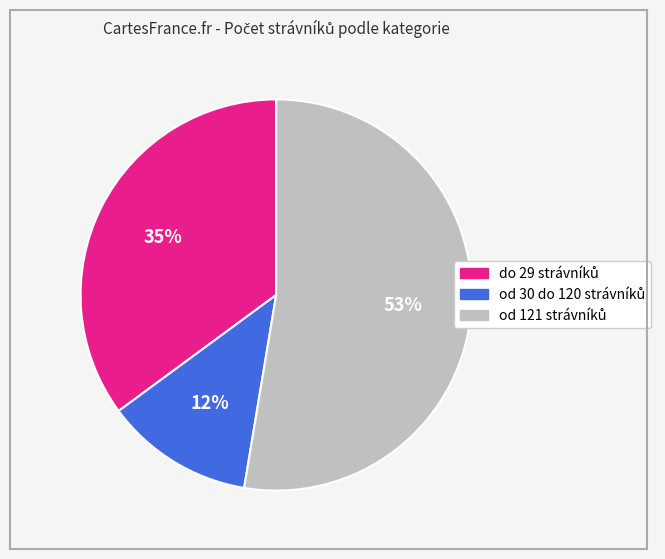

To the nearest percent, what is the average slice percentage?

33%